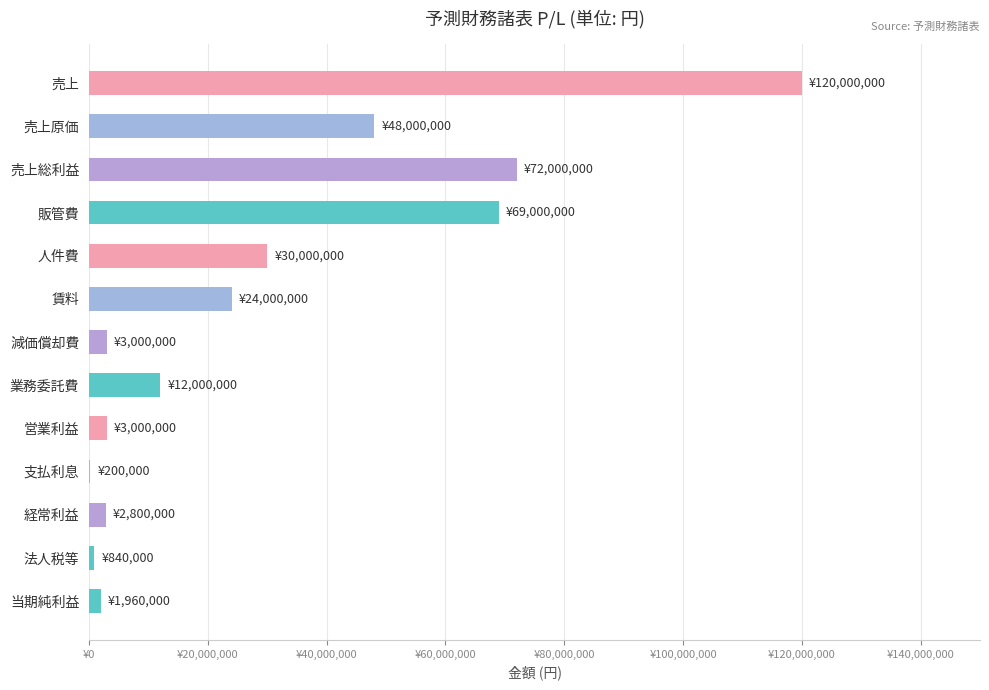

What is the smallest value displayed?

200000